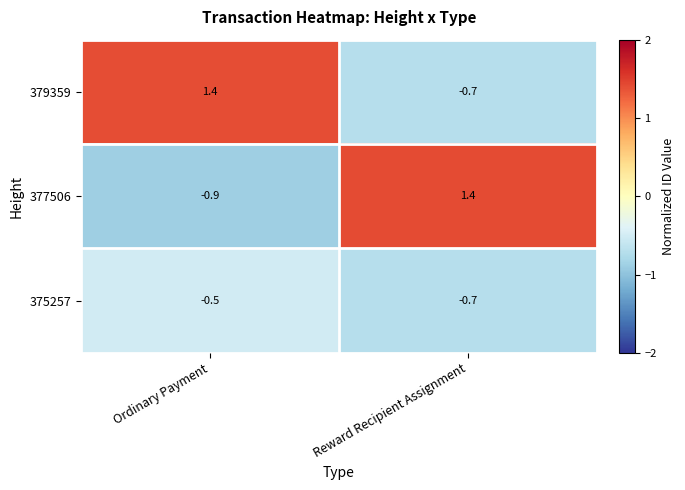

Where is 375257 nearest to the value 0?

Ordinary Payment